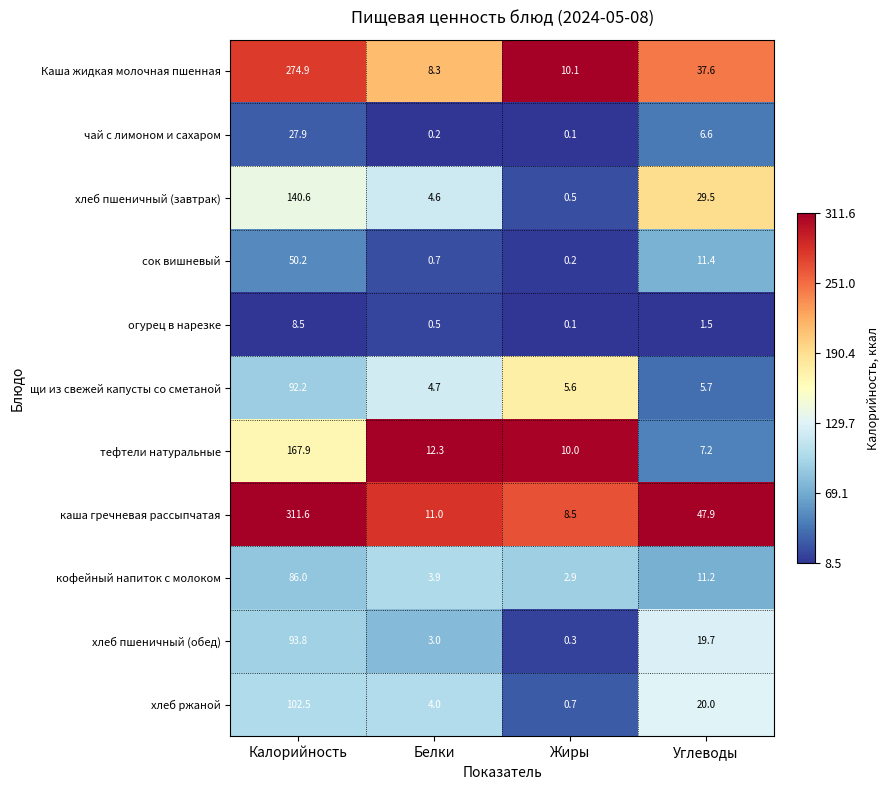

What is the sum of the щи из свежей капусты со сметаной values at Белки and Углеводы?

10.4